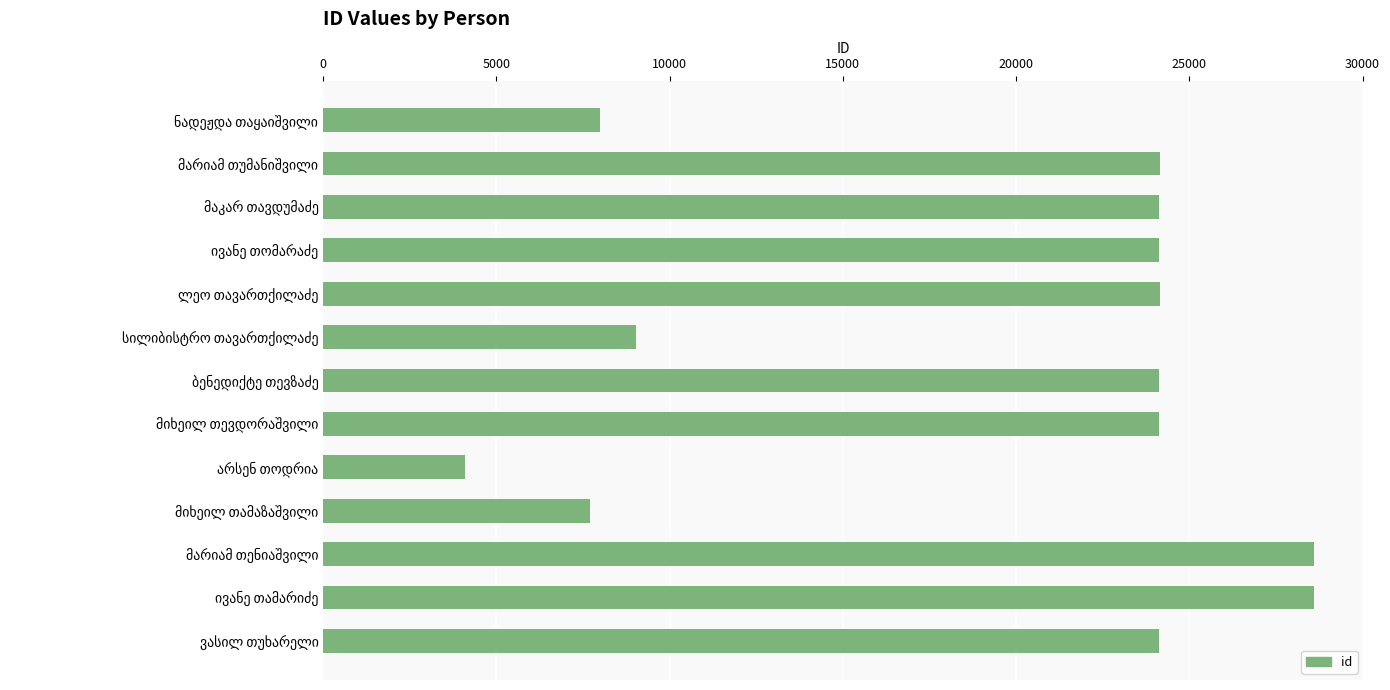

What is the value of the 5th bar from the top?

24140